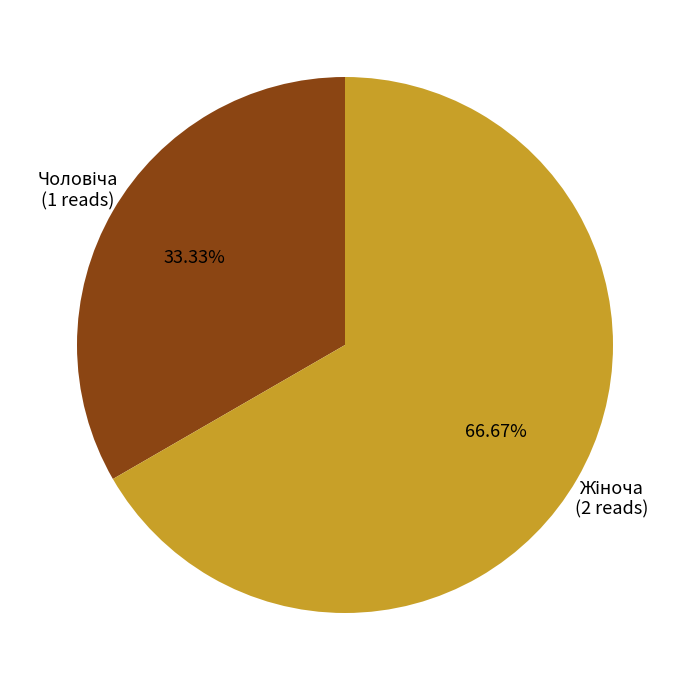

Does any single category account for the majority?

Yes